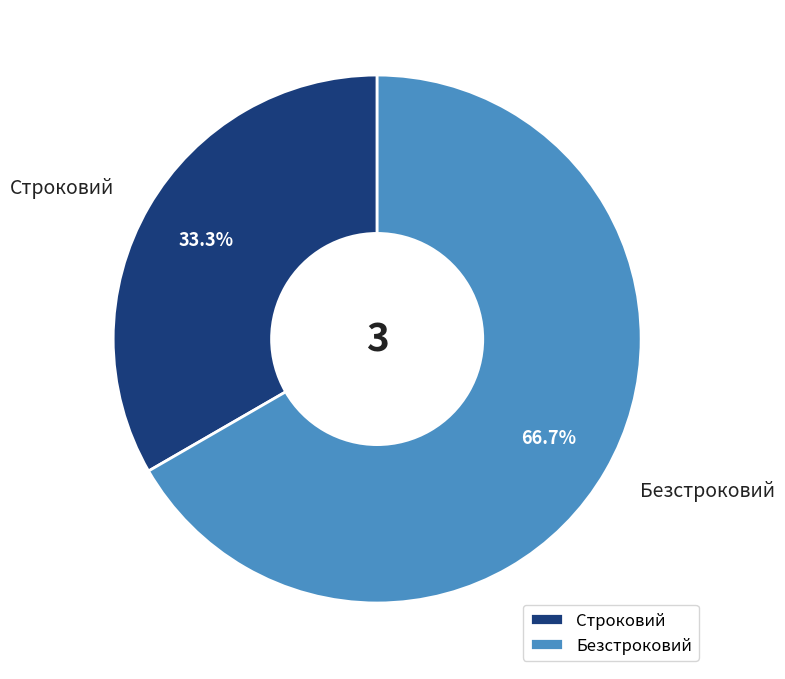

Rank the categories by value from highest to lowest.

Безстроковий, Строковий